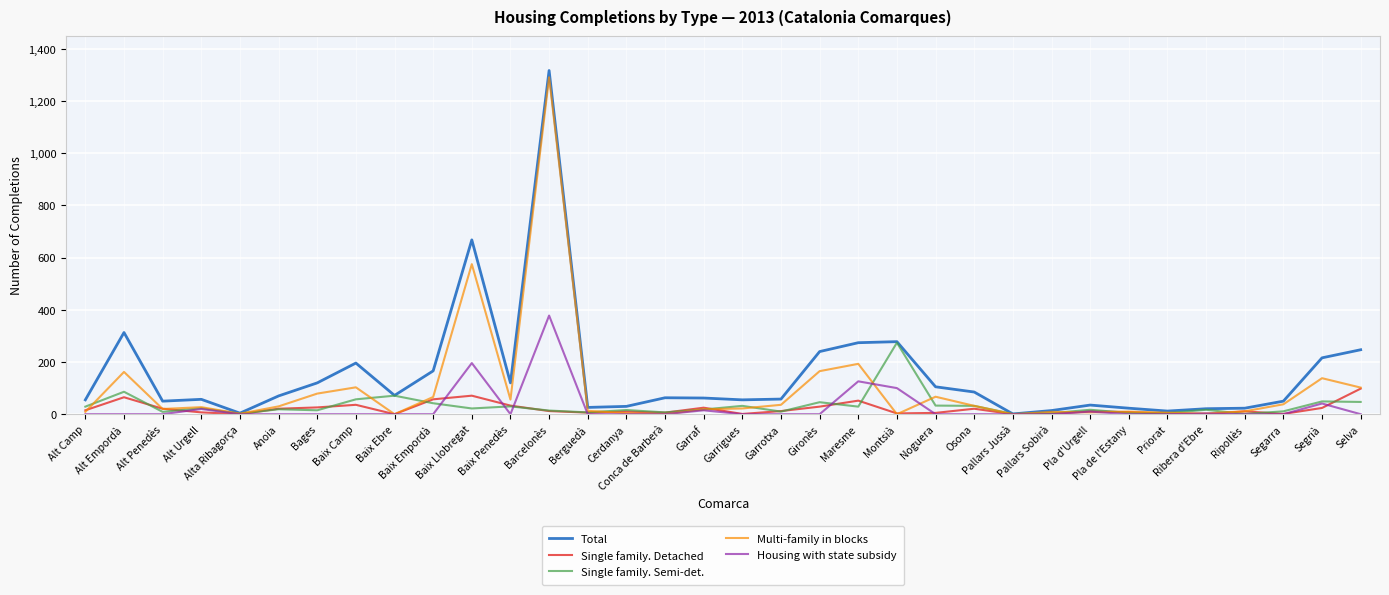

What is the difference between the maximum and minimum values in the Housing with state subsidy series?

378